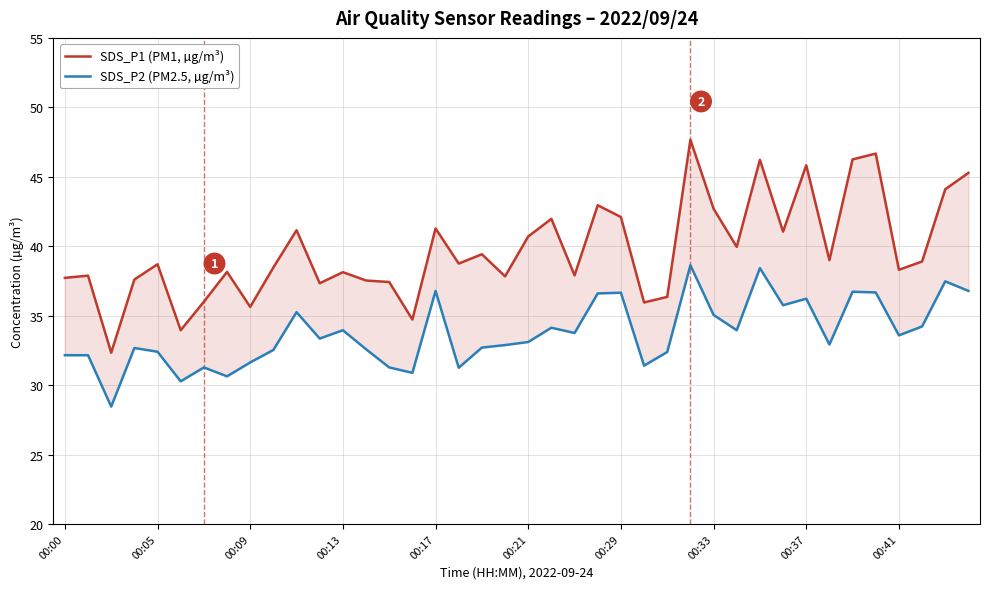

At how many categories does at least one series exceed 33?

39